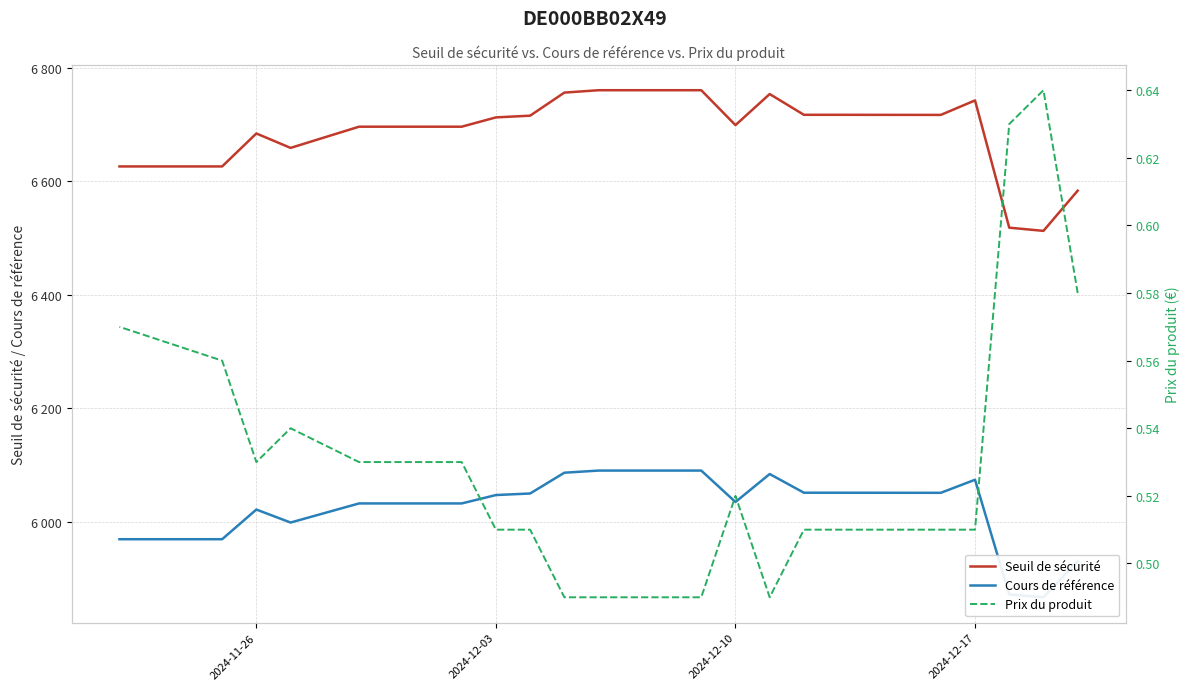

The value of Prix du produit at 2024-12-17 is 0.2. True or false?

False